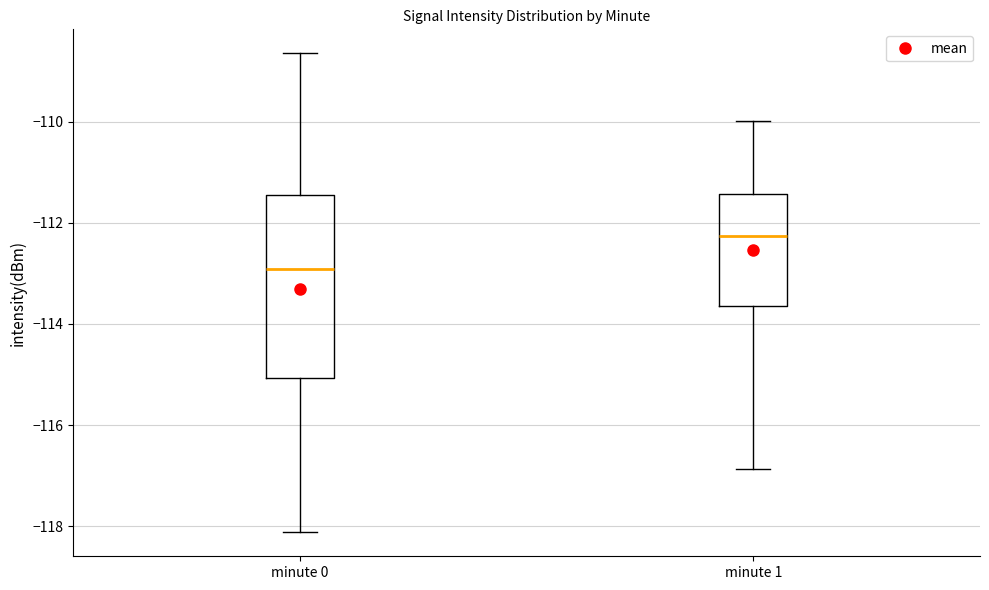

Comparing the boxes themselves (not the whiskers), which one is the tallest?

minute 0